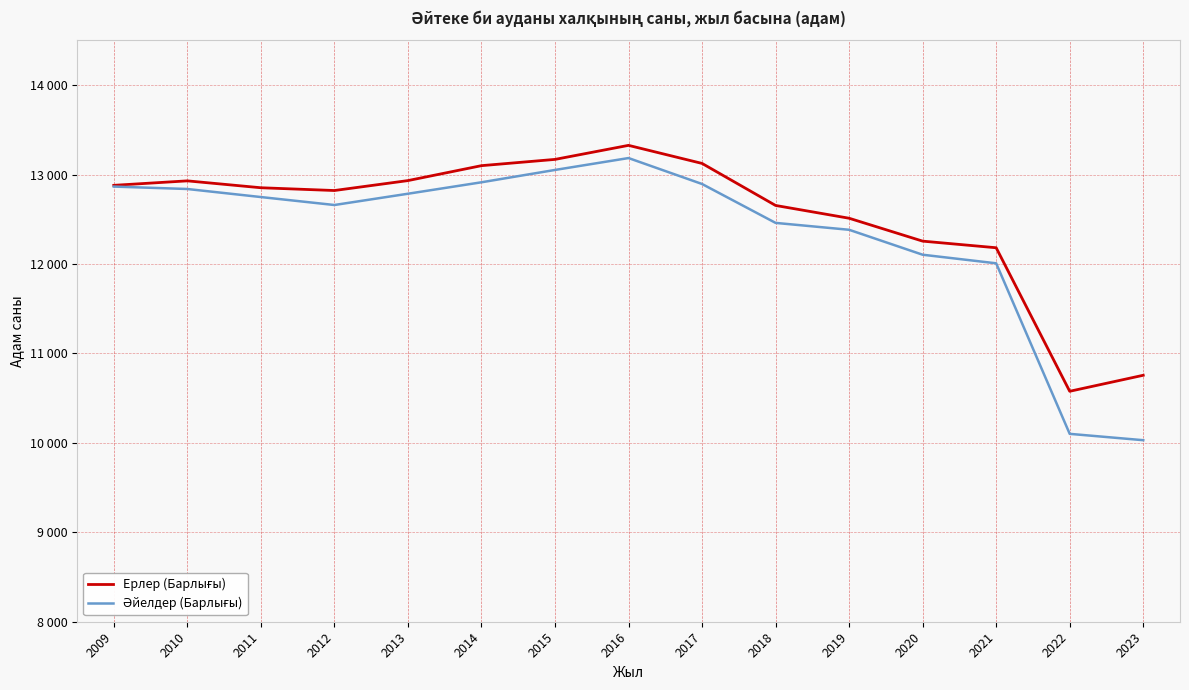

Which series has the widest spread of values?

Әйелдер (Барлығы)